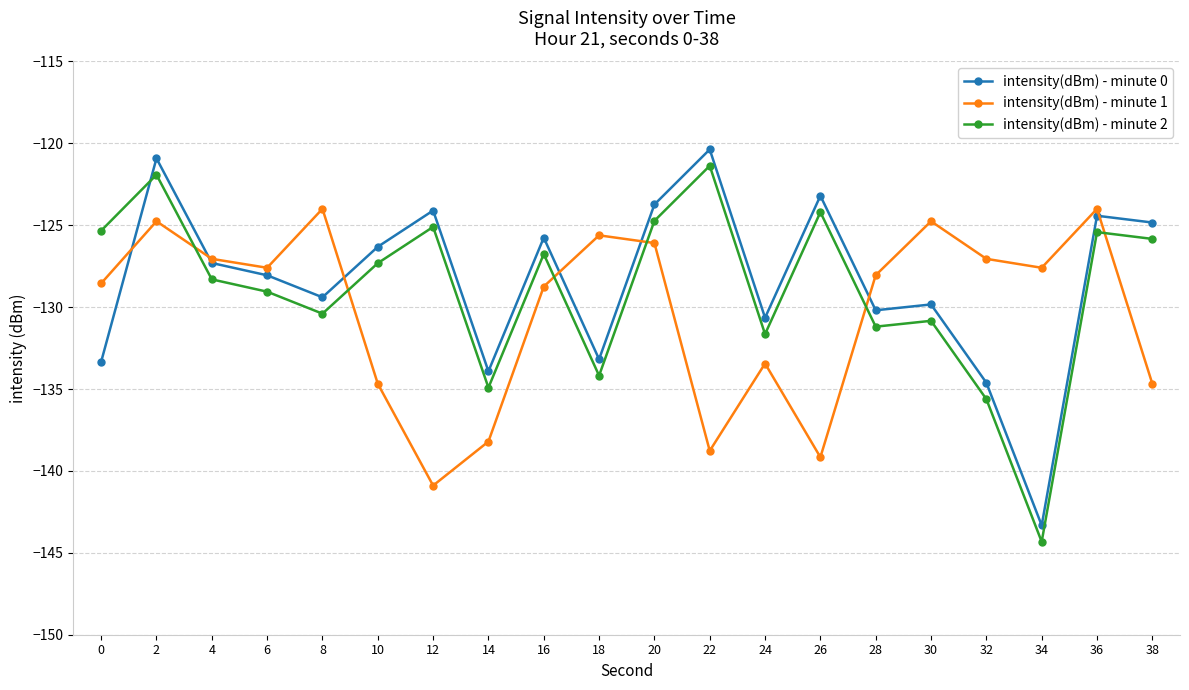

What is the difference between the maximum and minimum values in the intensity(dBm) - minute 1 series?

16.9